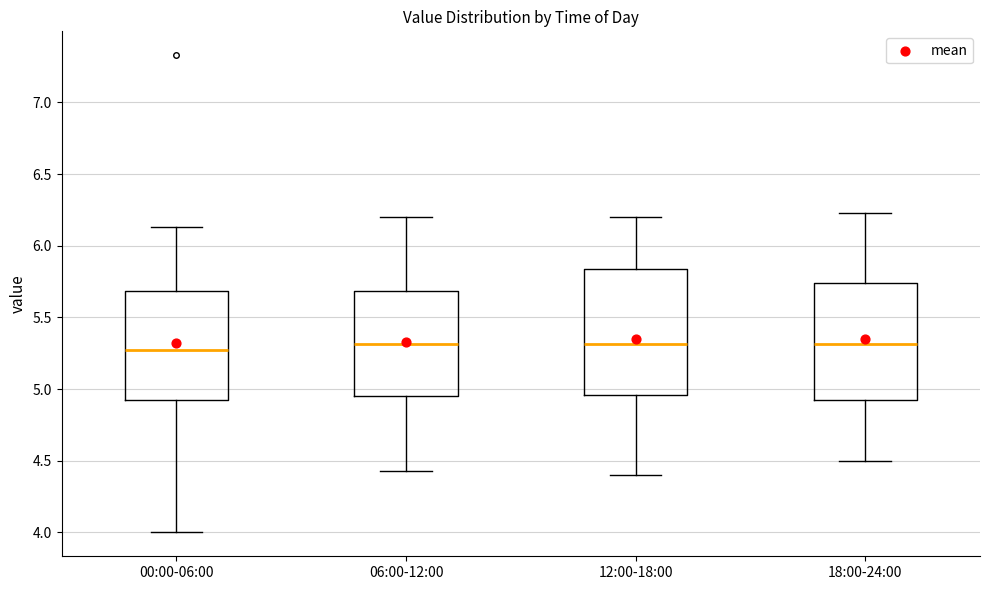

Comparing the boxes themselves (not the whiskers), which one is the tallest?

12:00-18:00